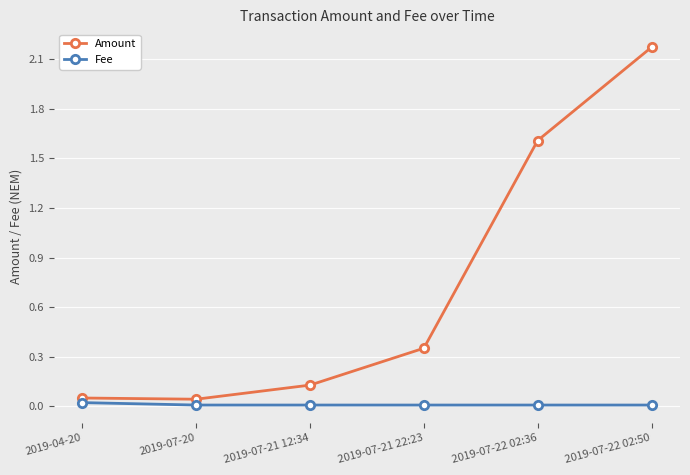

Rank the series by their maximum value, from lowest to highest.

Fee, Amount